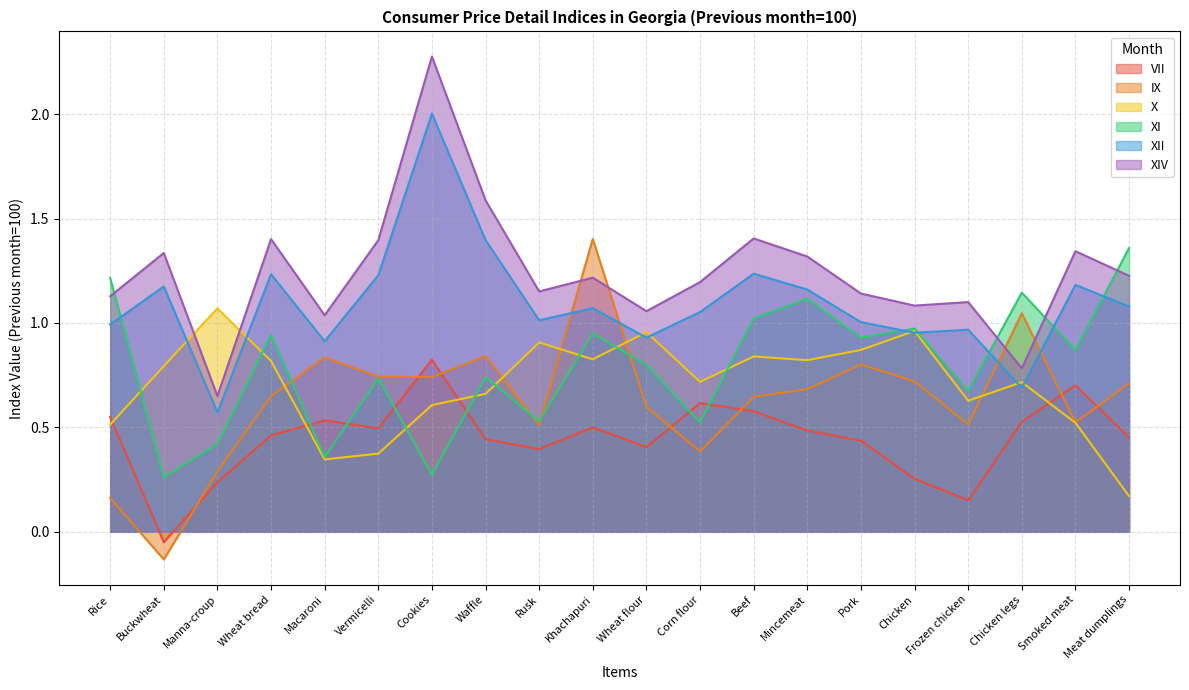

Which series has the widest spread of values?

XIV